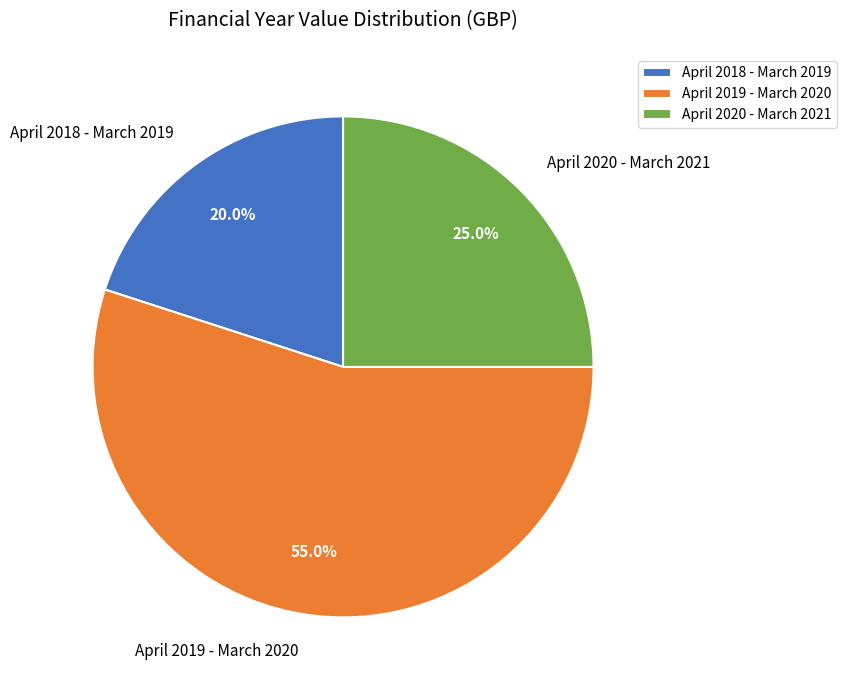

Which category has the biggest portion of the pie?

April 2019 - March 2020